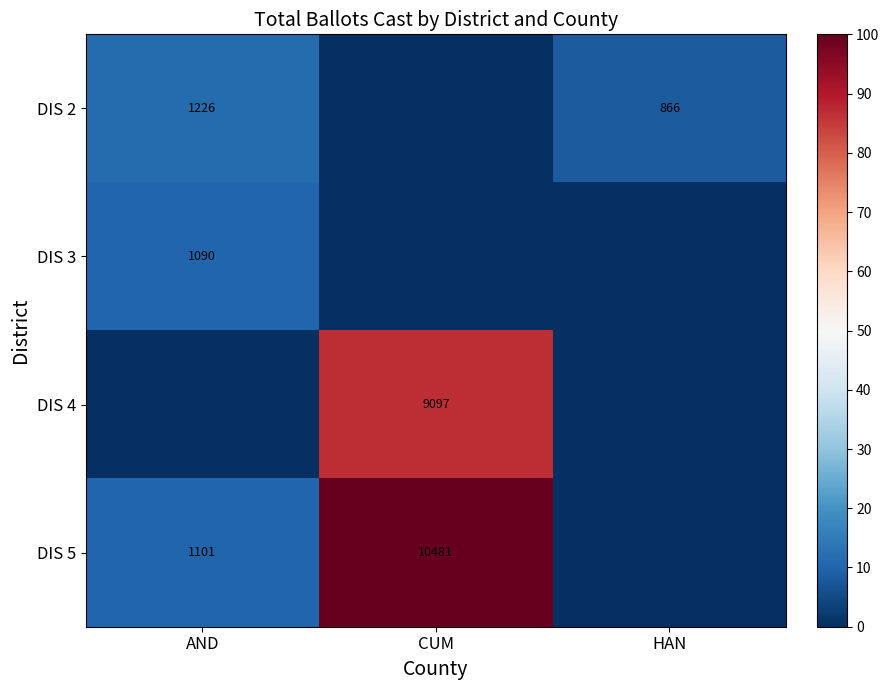

What is the sum of the DIS 2 values at HAN and AND?

2092